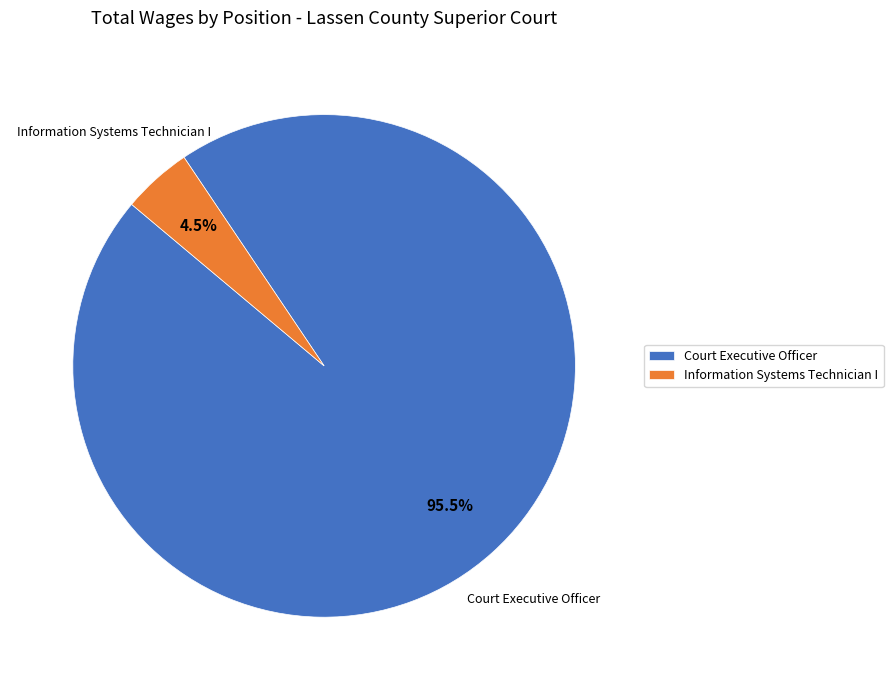

To the nearest percent, what is the difference between the Court Executive Officer and Information Systems Technician I slice percentages?

91%